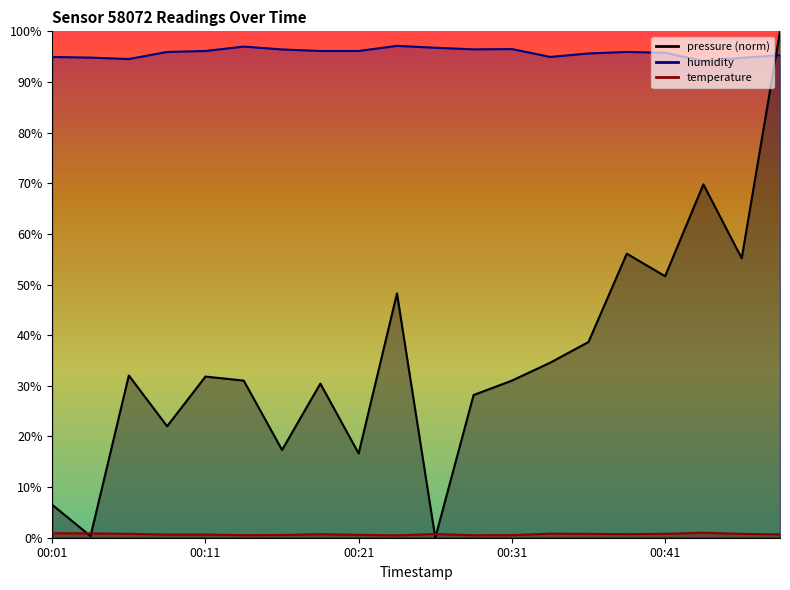

How many series are shown in this chart?

3